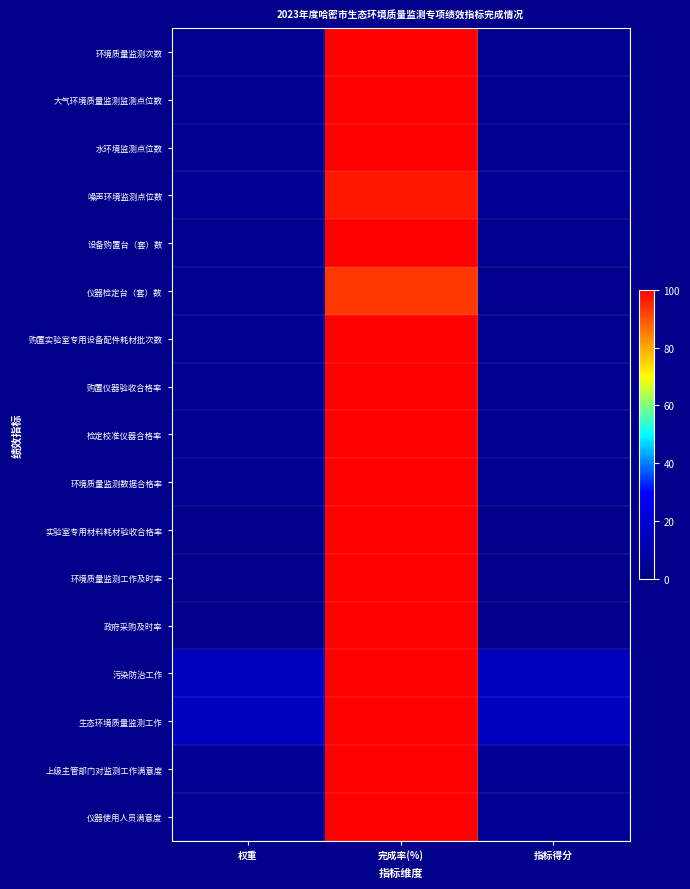

Reading left to right, what are all the values shown in this chart?

环境质量监测次数: 权重=4.0	完成率(%)=100.0	指标得分=4.0
大气环境质量监测监测点位数: 权重=4.0	完成率(%)=100.0	指标得分=4.0
水环境监测点位数: 权重=4.0	完成率(%)=100.0	指标得分=4.0
噪声环境监测点位数: 权重=5.0	完成率(%)=97.1	指标得分=4.6
设备购置台（套）数: 权重=4.0	完成率(%)=100.0	指标得分=4.0
仪器检定台（套）数: 权重=4.0	完成率(%)=93.3	指标得分=3.3
购置实验室专用设备配件耗材批次数: 权重=4.0	完成率(%)=100.0	指标得分=4.0
购置仪器验收合格率: 权重=4.0	完成率(%)=100.0	指标得分=4.0
检定校准仪器合格率: 权重=4.0	完成率(%)=100.0	指标得分=4.0
环境质量监测数据合格率: 权重=4.0	完成率(%)=100.0	指标得分=4.0
实验室专用材料耗材验收合格率: 权重=3.0	完成率(%)=100.0	指标得分=3.0
环境质量监测工作及时率: 权重=3.0	完成率(%)=100.0	指标得分=3.0
政府采购及时率: 权重=3.0	完成率(%)=100.0	指标得分=3.0
污染防治工作: 权重=15.0	完成率(%)=100.0	指标得分=15.0
生态环境质量监测工作: 权重=15.0	完成率(%)=100.0	指标得分=15.0
上级主管部门对监测工作满意度: 权重=5.0	完成率(%)=100.0	指标得分=5.0
仪器使用人员满意度: 权重=5.0	完成率(%)=100.0	指标得分=5.0